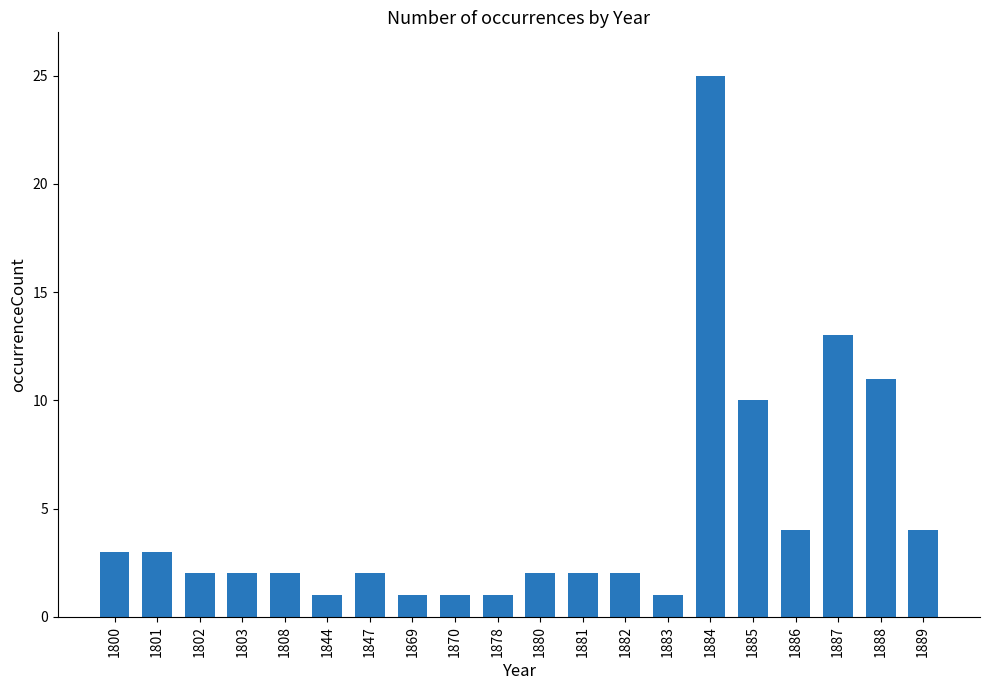

Between 1847 and 1885, which is larger?

1885